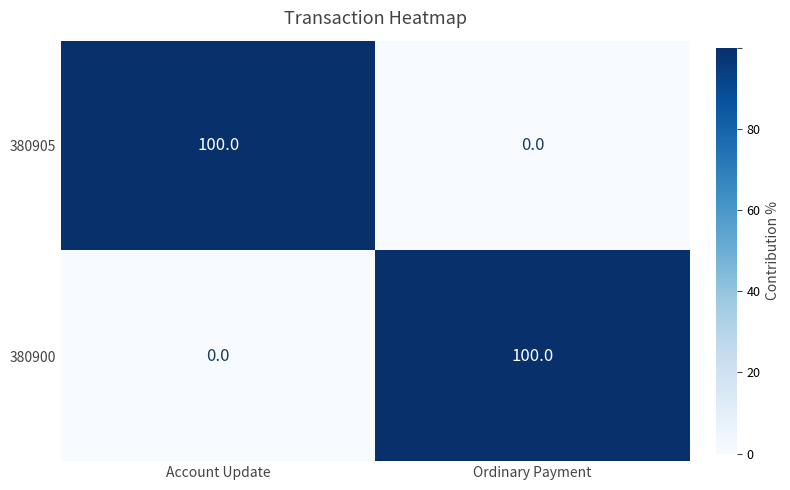

The 380905 series shows 100 at Account Update. True or false?

True